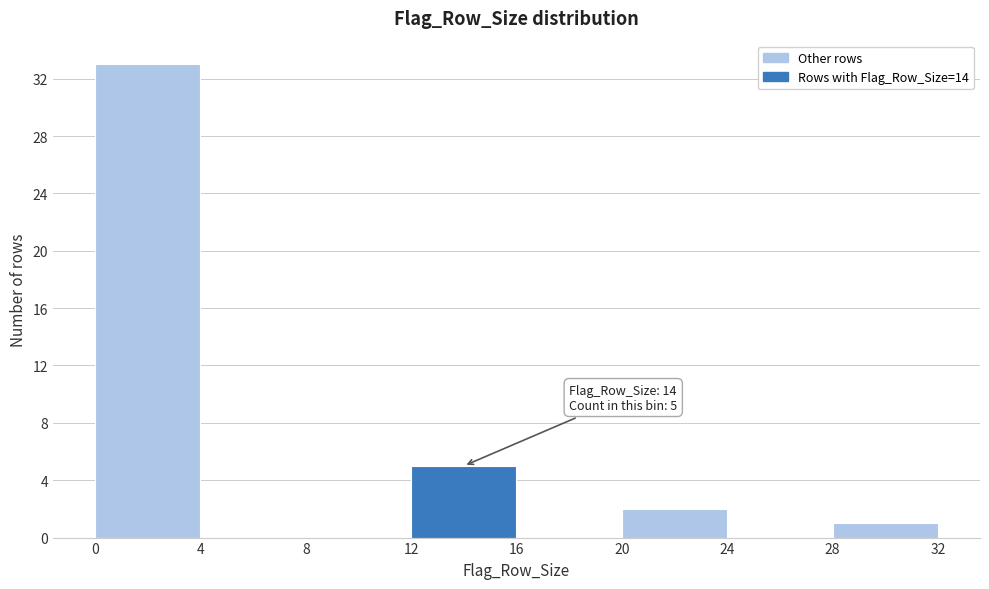

Over which range of the x-axis is the bar tallest?

0 to 4